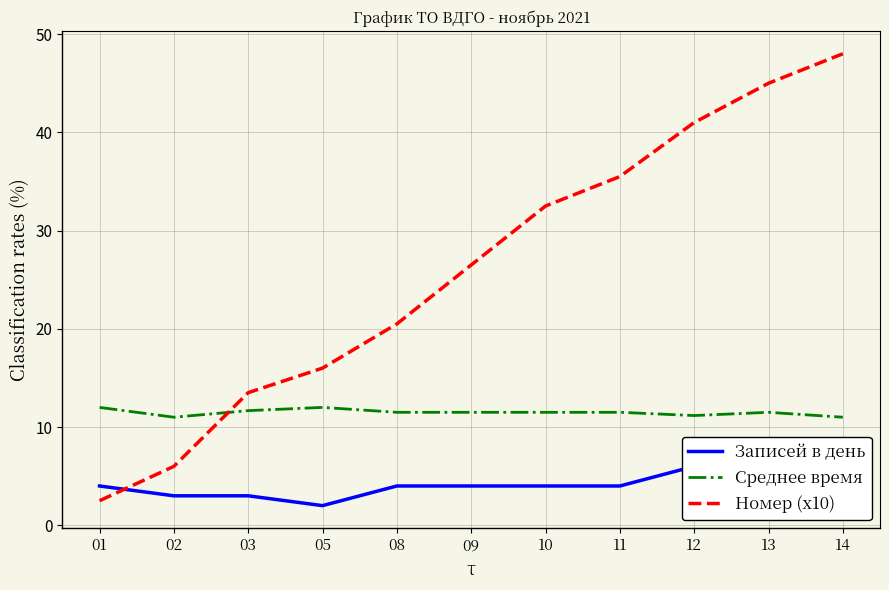

True or false: Записей в день and Среднее время intersect in this chart.

False